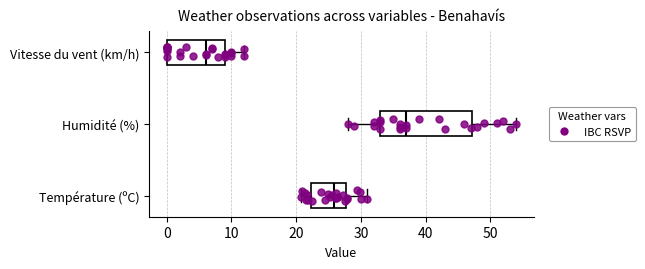

Reading bottom to top, read every box against the x-axis: the position of its median line, the range the box covers, and the ends of its whiskers. The values are not printed on the chart, so give them approximately, as read against the axis.

Température (ºC): median 26, box 22 to 28, whiskers 21 to 31
Humidité (%): median 37, box 33 to 47, whiskers 28 to 54
Vitesse du vent (km/h): median 6, box 0 to 9, whiskers 0 to 12